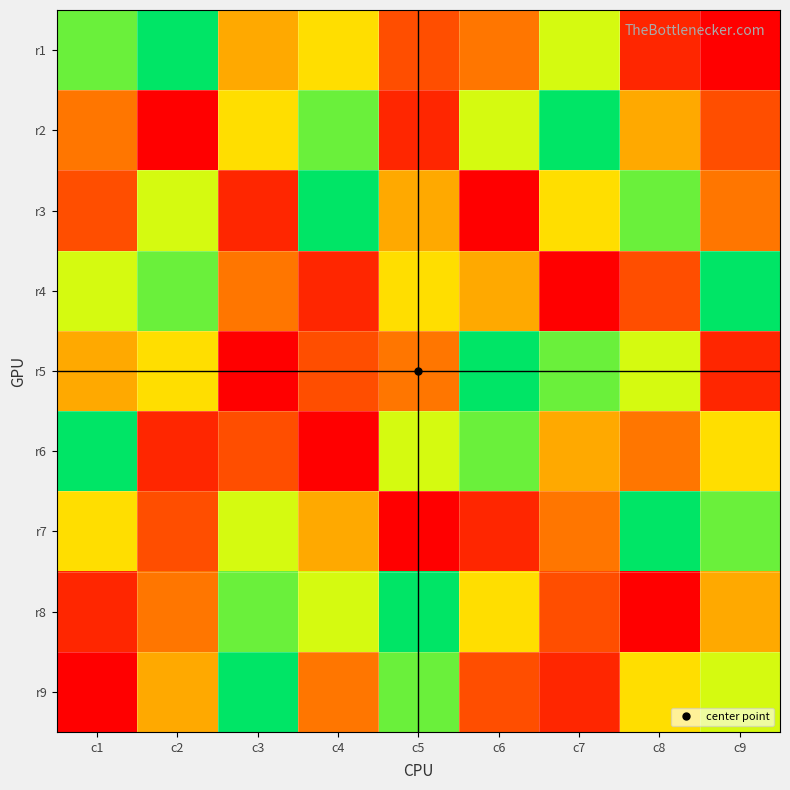

List the series in order of their peak value, highest first.

r1, r2, r3, r4, r5, r6, r7, r8, r9